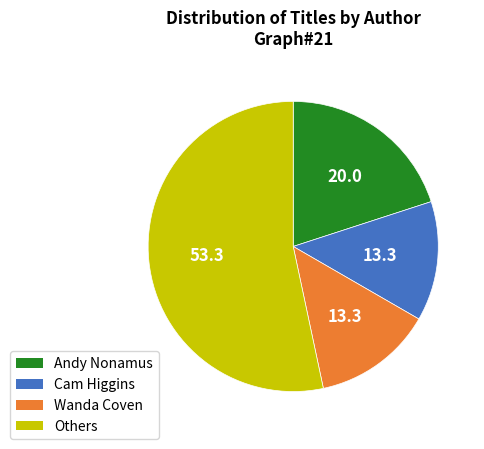

Is the sum of Cam Higgins and Andy Nonamus greater than half?

No